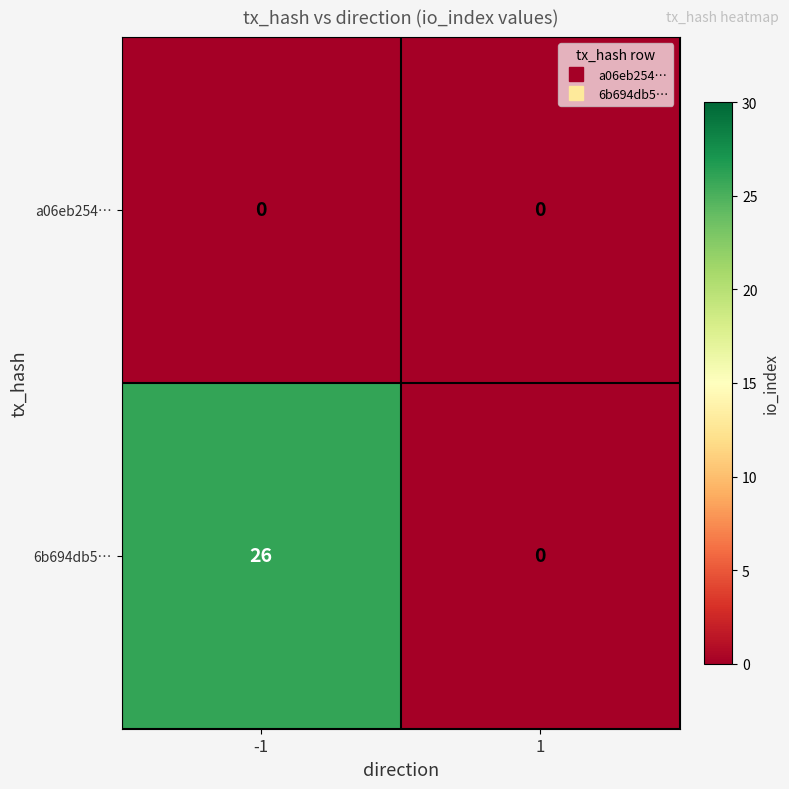

At -1, list the series in order from largest to smallest.

6b694db5…, a06eb254…